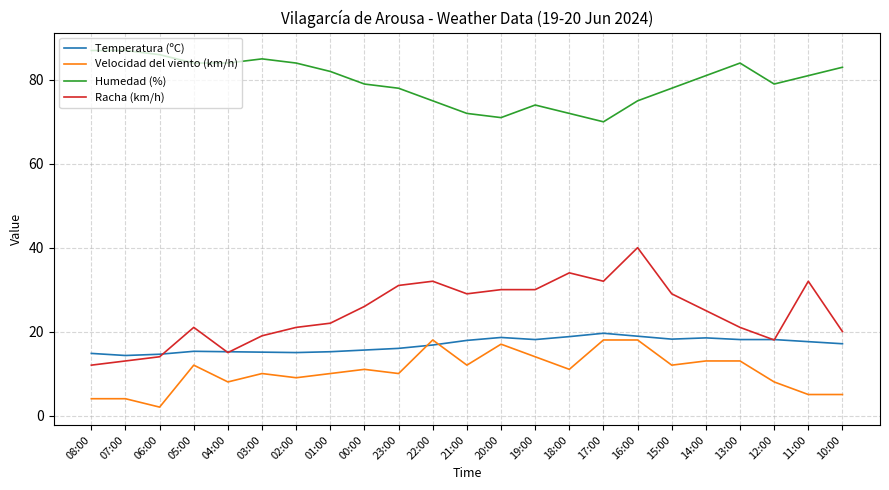

What is the total value across all series at 03:00?

129.1